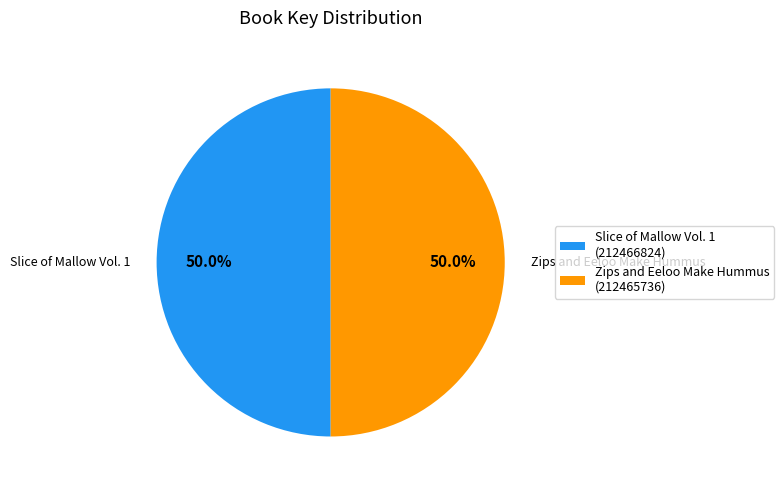

What is the total percentage of Zips and Eeloo Make Hummus (212465736) and Slice of Mallow Vol. 1 (212466824)?

100.0%